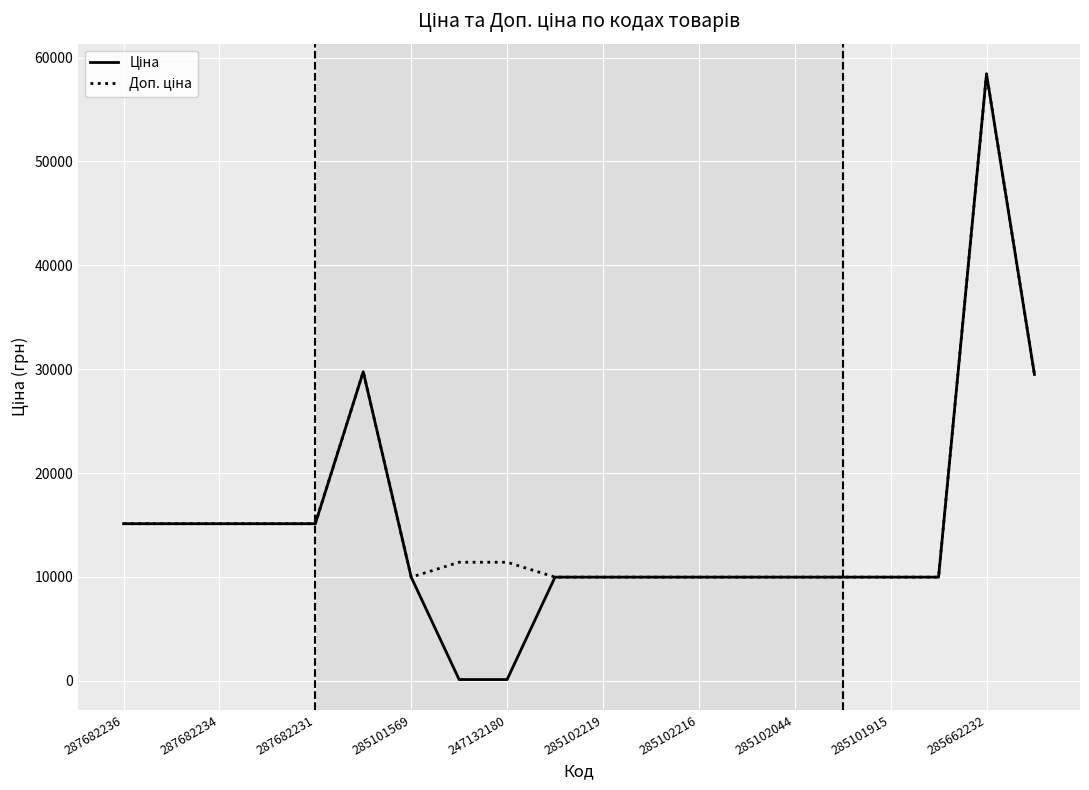

What is the greatest value displayed?

58426.5